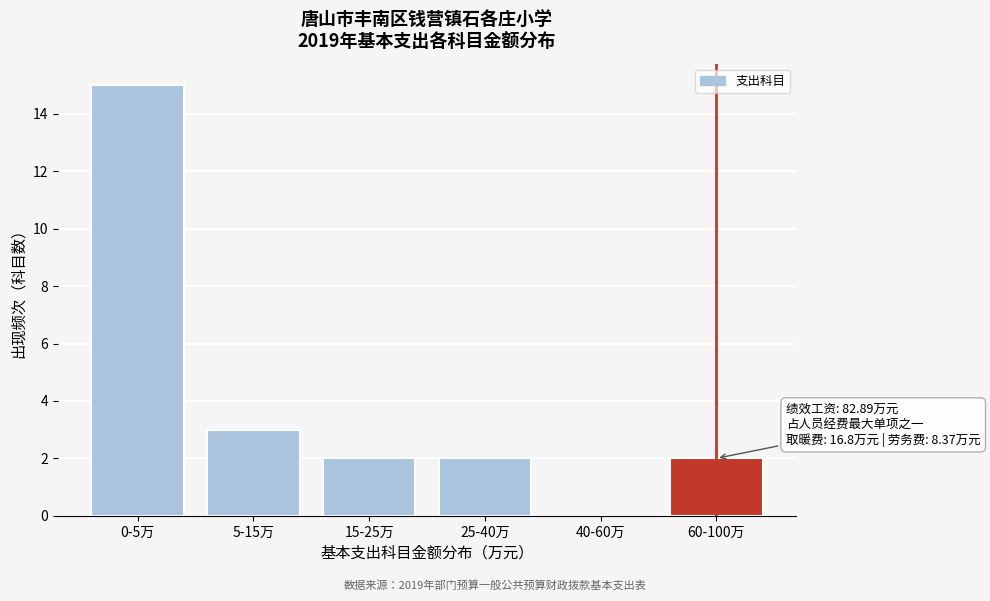

Reading right to left, transcribe all the data shown in this chart.

60-100万=2	40-60万=0	25-40万=2	15-25万=2	5-15万=3	0-5万=15